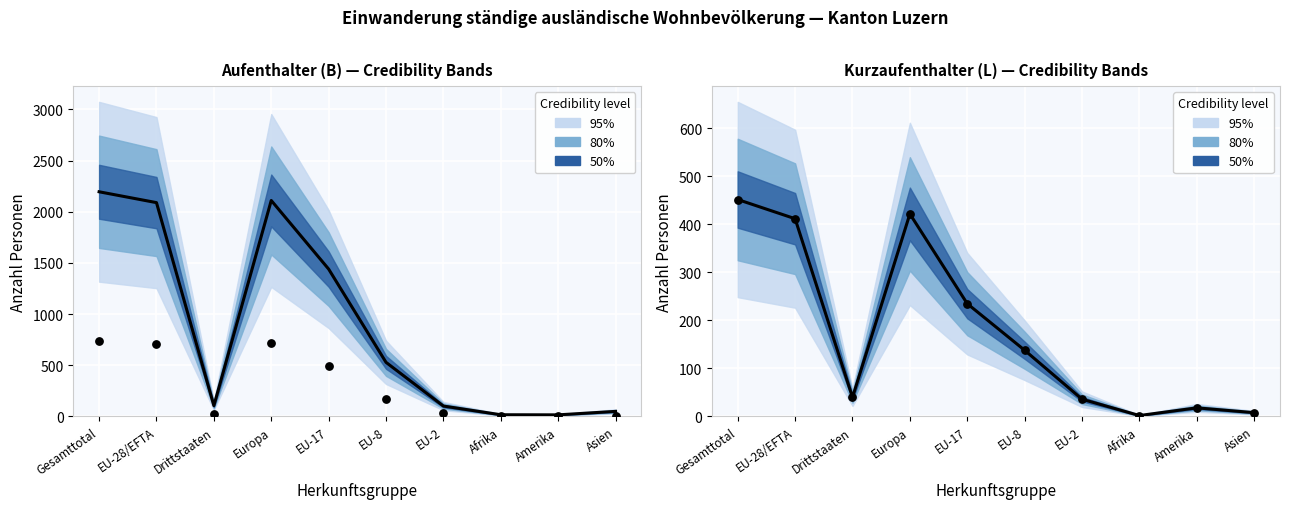

Which series has the largest total across all categories?

Aufenthalter (B) Total